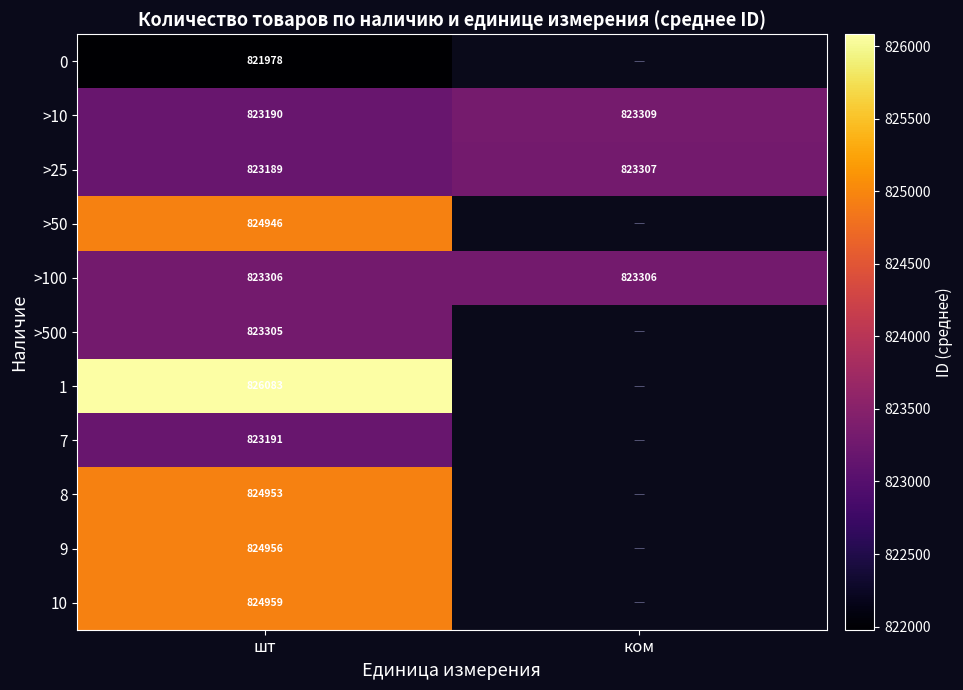

How many series are shown in this chart?

11